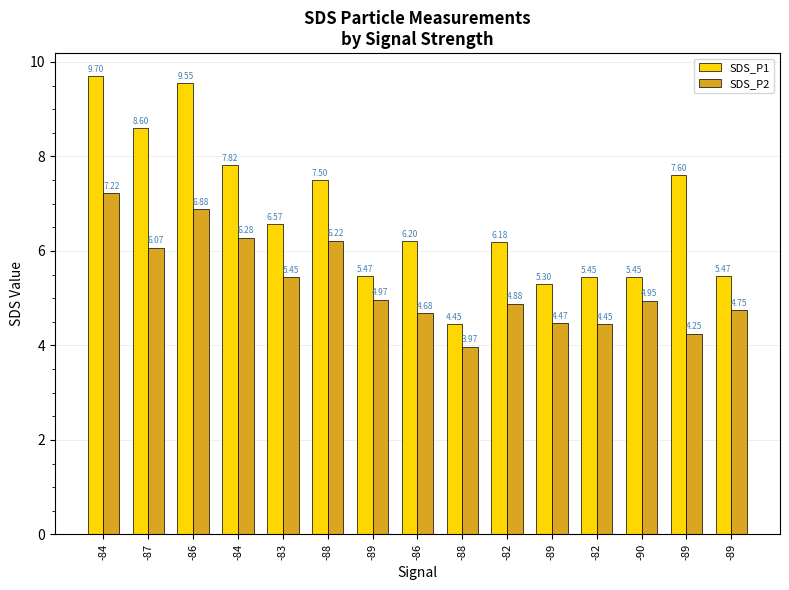

Reading left to right, extract all data points from this chart.

SDS_P1: 9.7	8.6	9.6	7.8	6.6	7.5	5.5	6.2	4.5	6.2	5.3	5.5	5.5	7.6	5.5
SDS_P2: 7.2	6.1	6.9	6.3	5.5	6.2	5.0	4.7	4.0	4.9	4.5	4.5	5.0	4.2	4.8